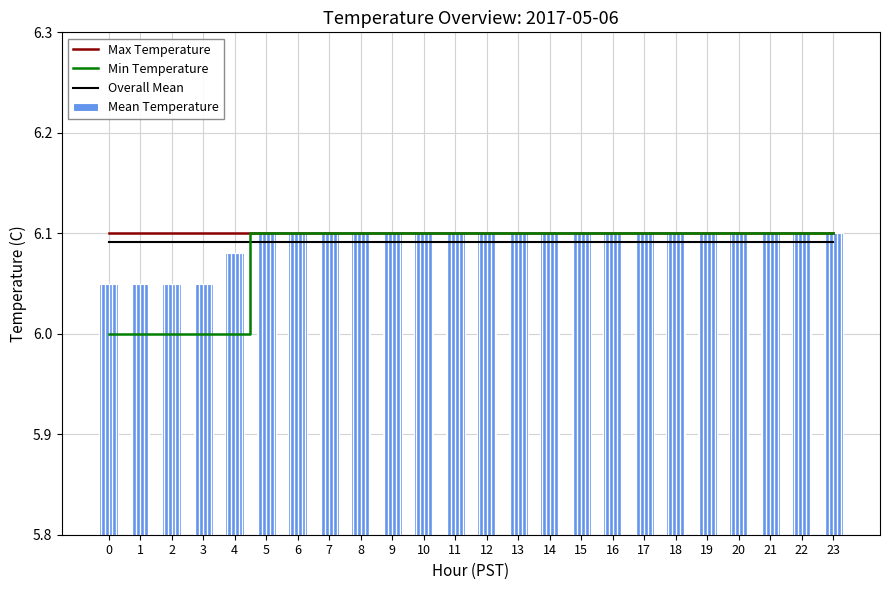

What is the difference between the Min Temperature values at 0 and 17?

0.1